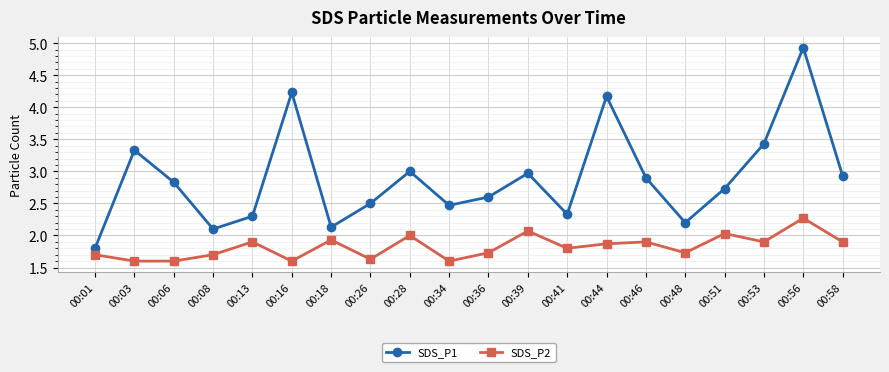

True or false: SDS_P2 and SDS_P1 cross at least once.

False